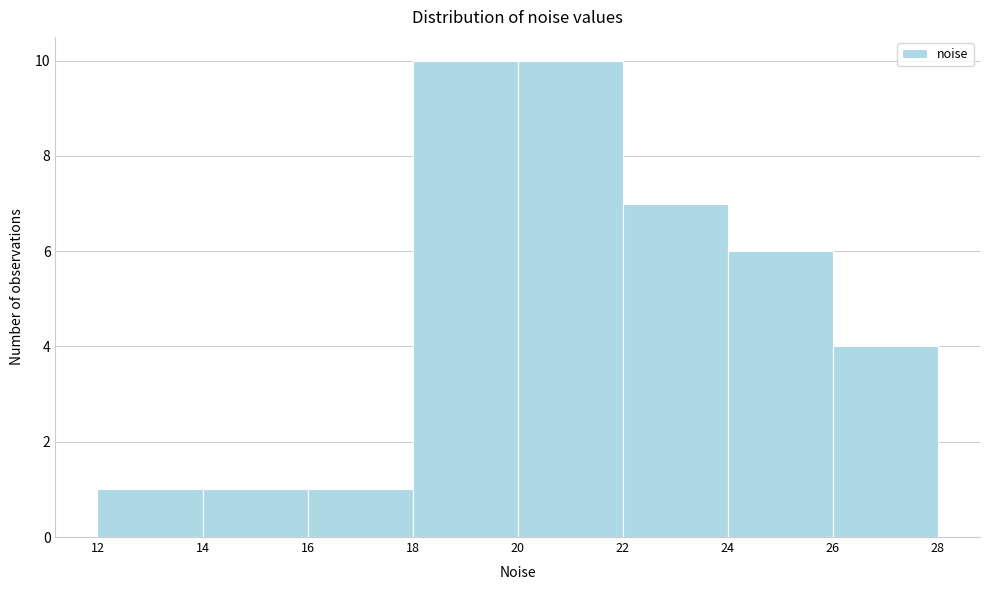

Reading left to right, transcribe this chart: for each bar, give the range it covers on the x-axis and its height. The values are not printed on the chart, so give them approximately, as read against the axis.

12 to 14: 1
14 to 16: 1
16 to 18: 1
18 to 20: 10
20 to 22: 10
22 to 24: 7
24 to 26: 6
26 to 28: 4